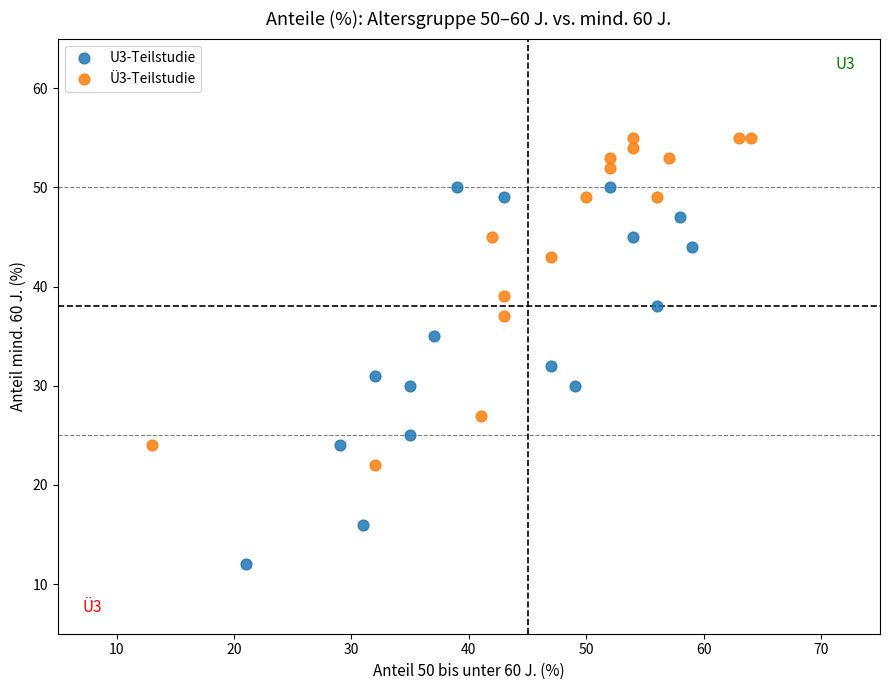

Which series has the widest spread of Y values?

U3-Teilstudie